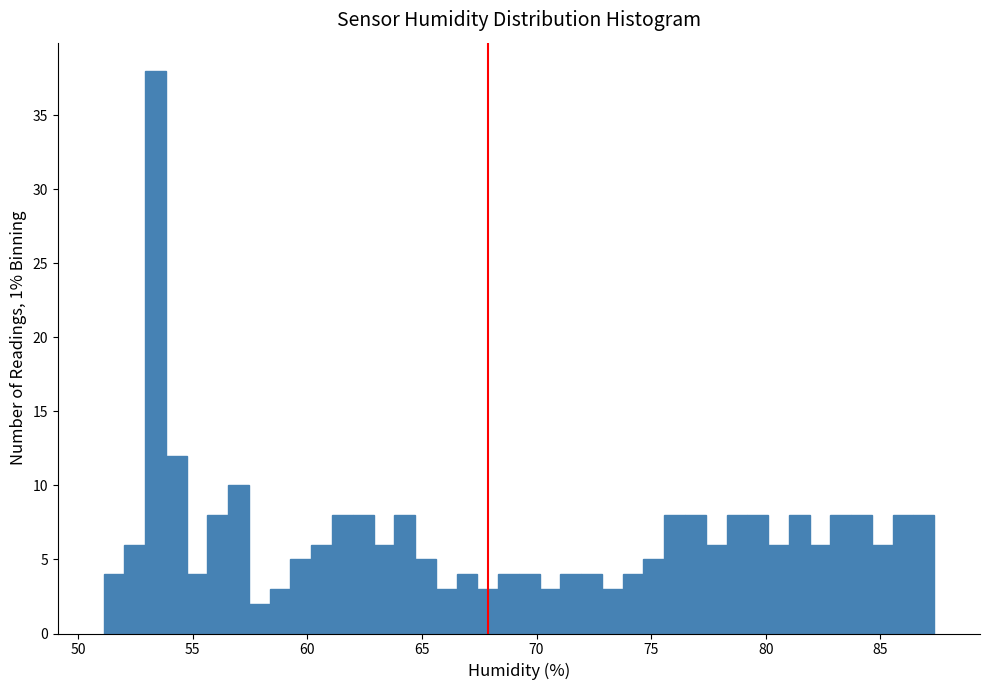

Read against the x-axis, roughly where is the centre of the tallest bar?

53.5